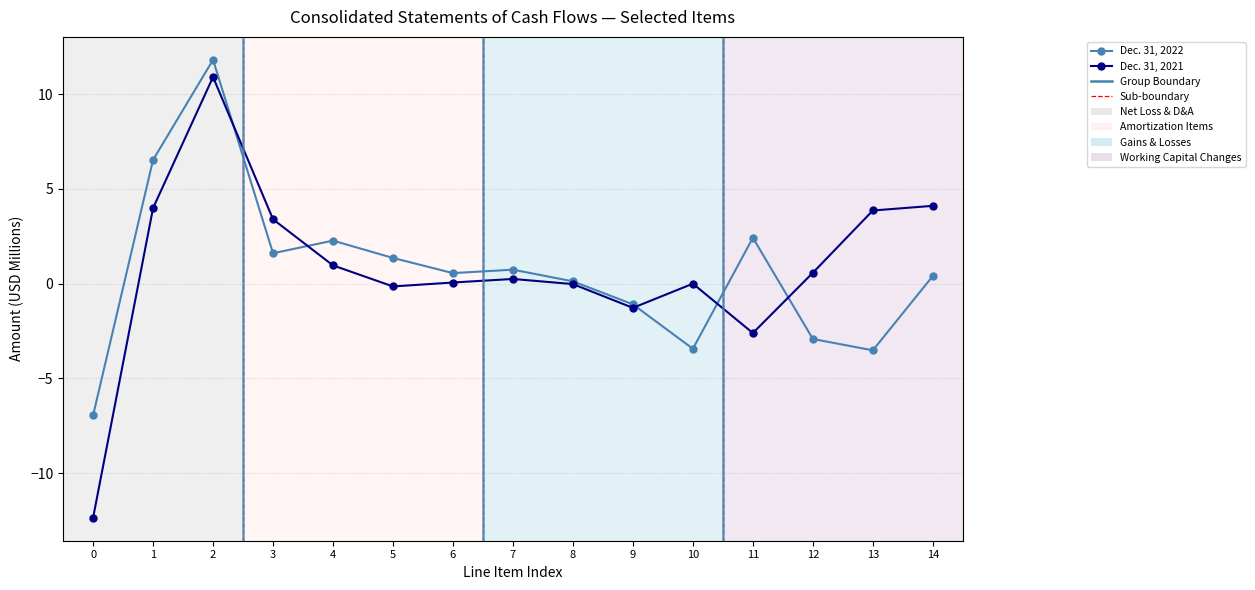

True or false: Dec. 31, 2022 and Dec. 31, 2021 cross at least once.

True